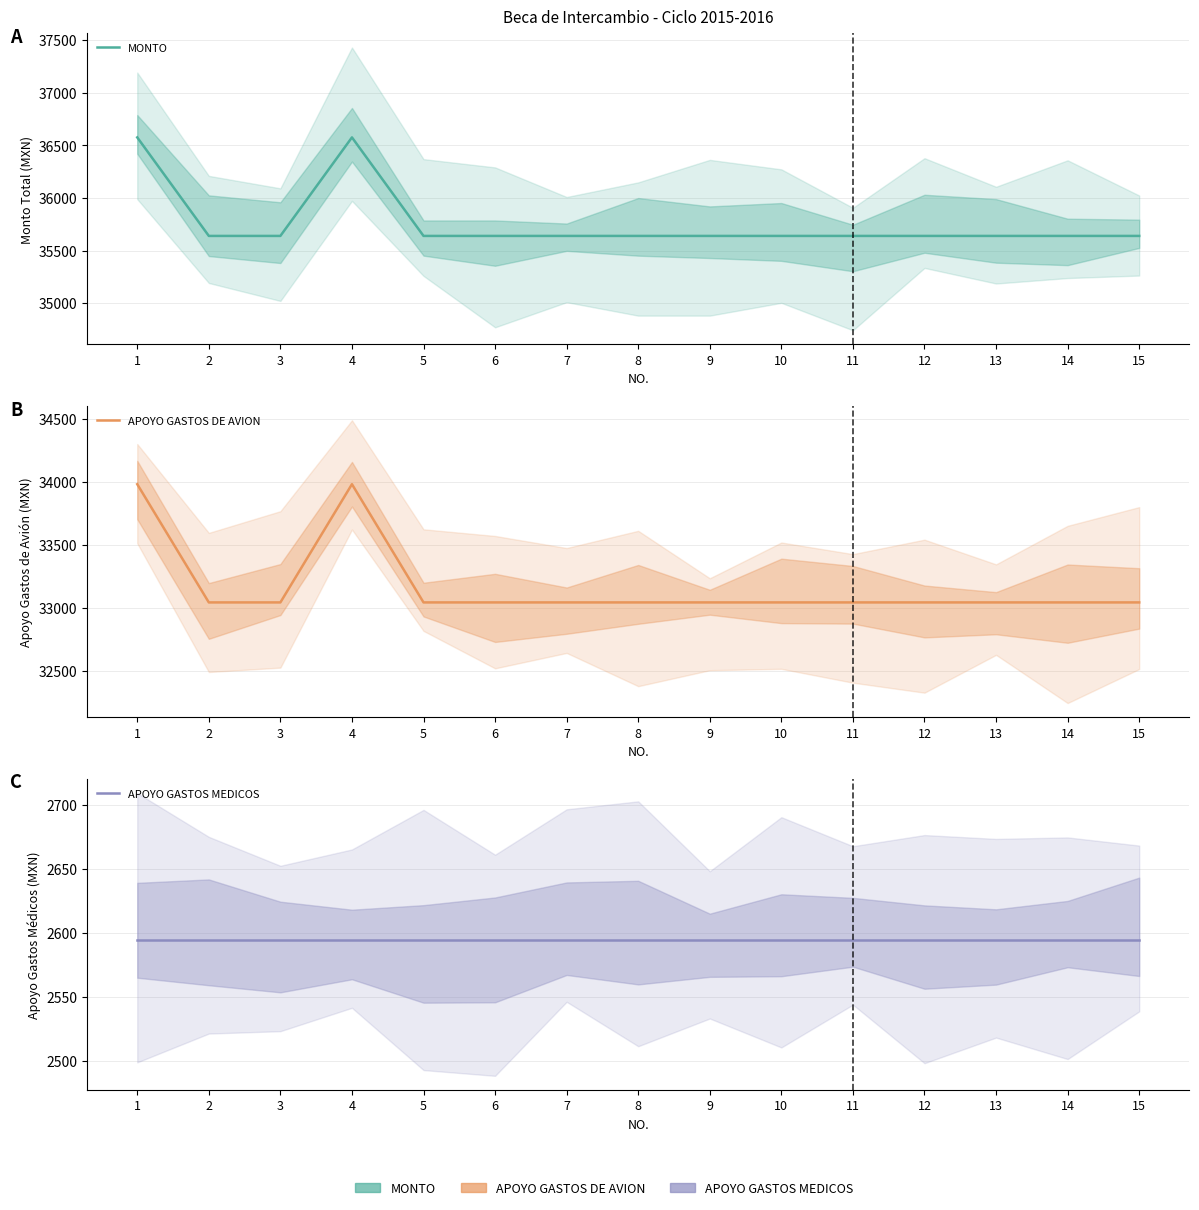

At which label is MONTO closest to 36106?

2